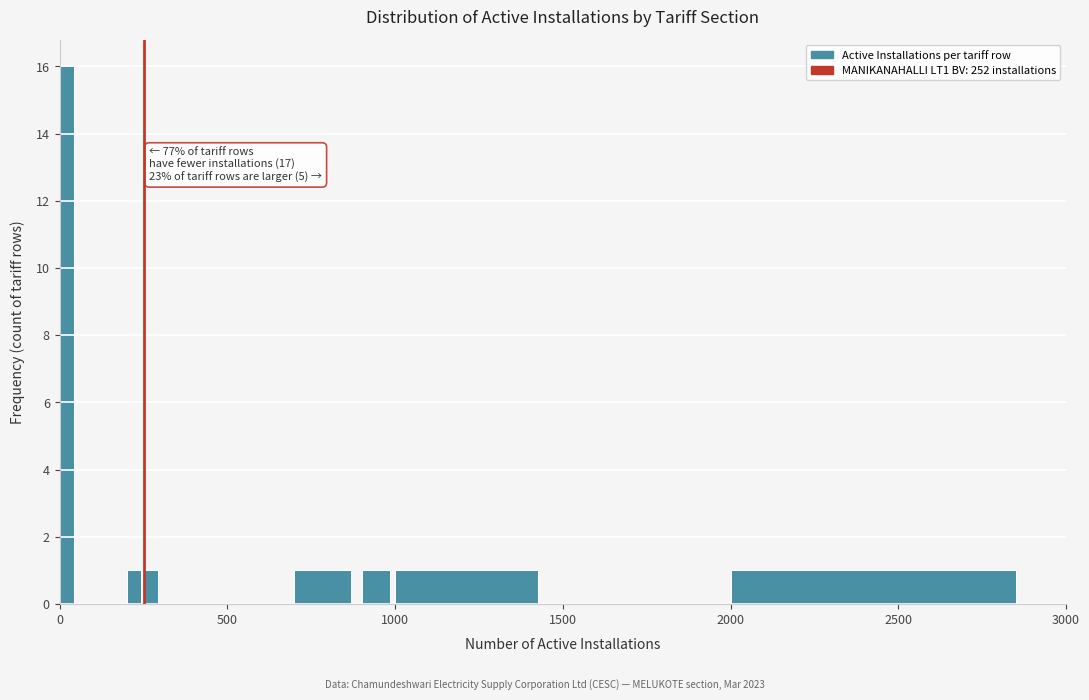

Read against the x-axis, roughly where is the centre of the tallest bar?

0